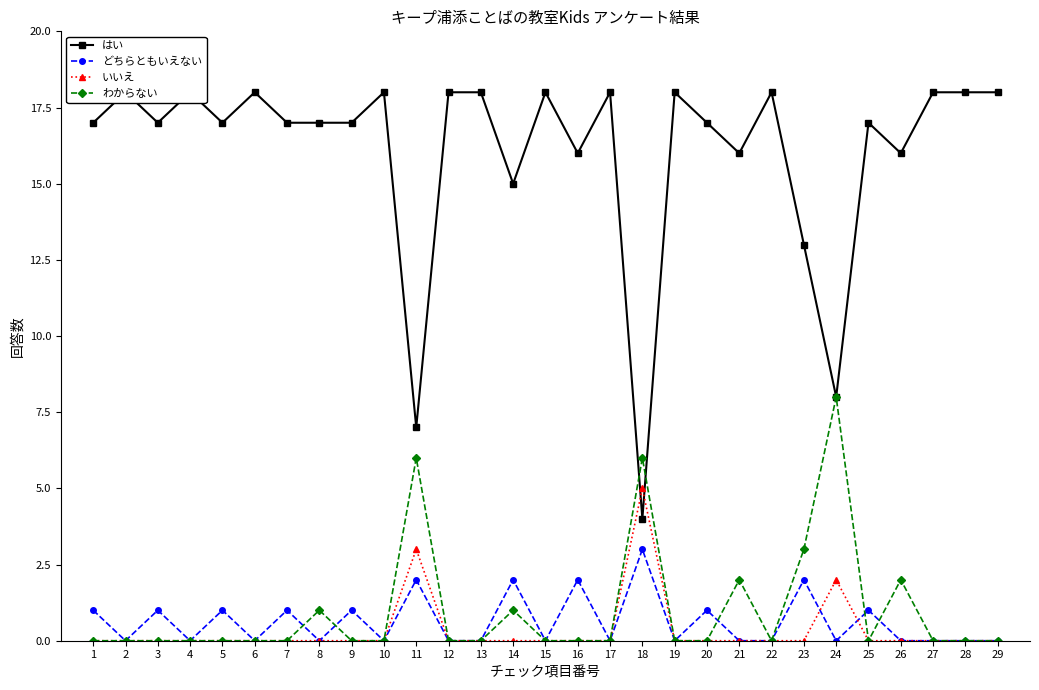

Where is the first local maximum for はい?

2